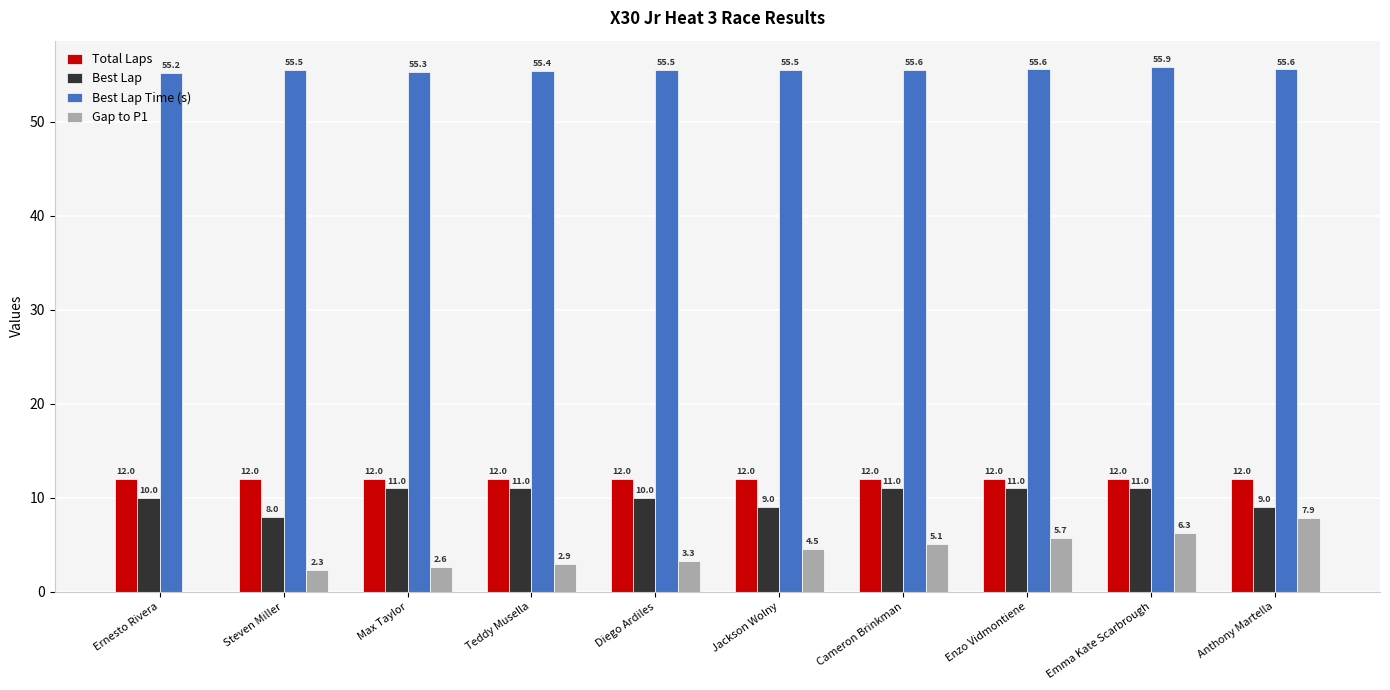

What is the total value across all series at Anthony Martella?

84.5